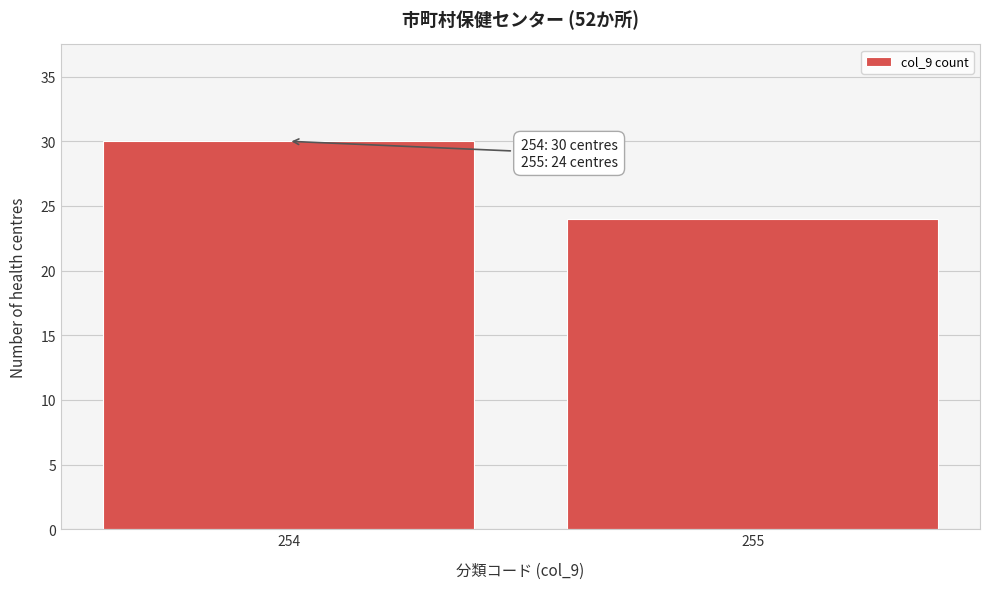

Reading right to left, transcribe all the data shown in this chart.

255=24	254=30